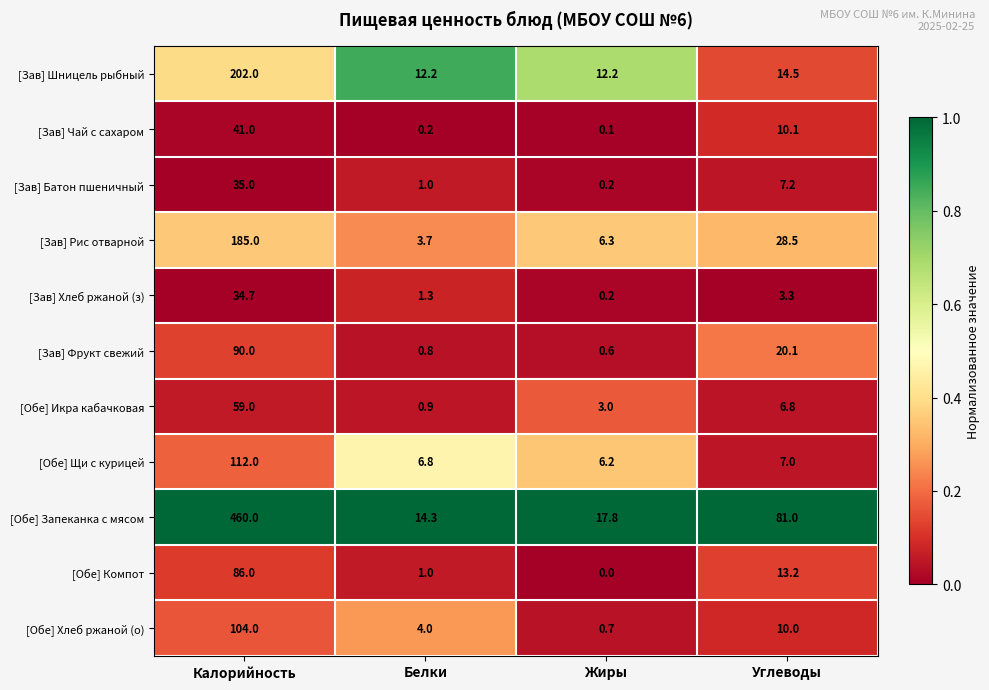

At which category does the chart reach its peak across all series?

Калорийность